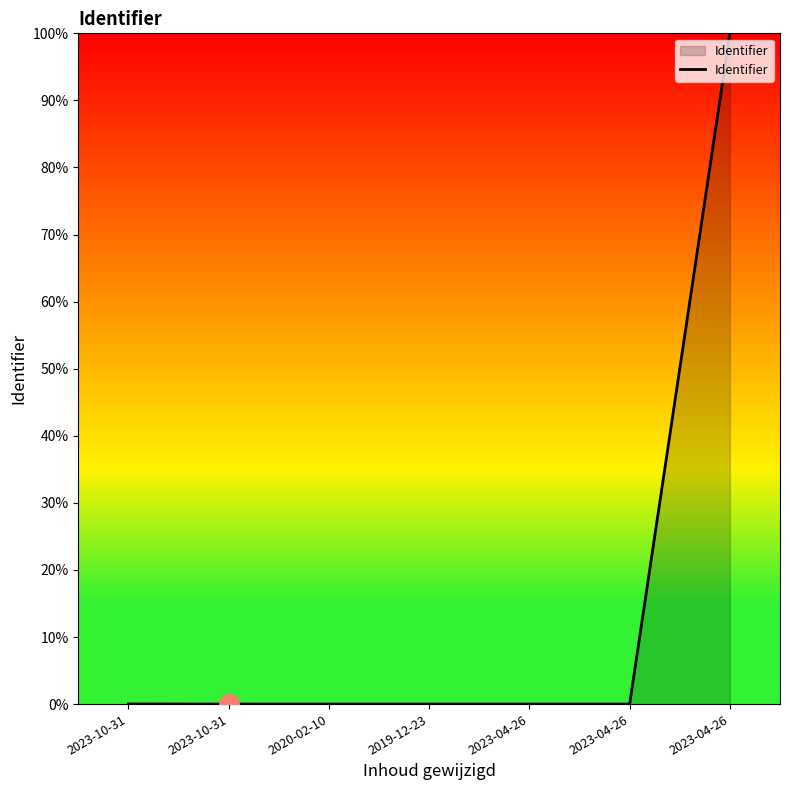

Count the number of categories in the chart.

7